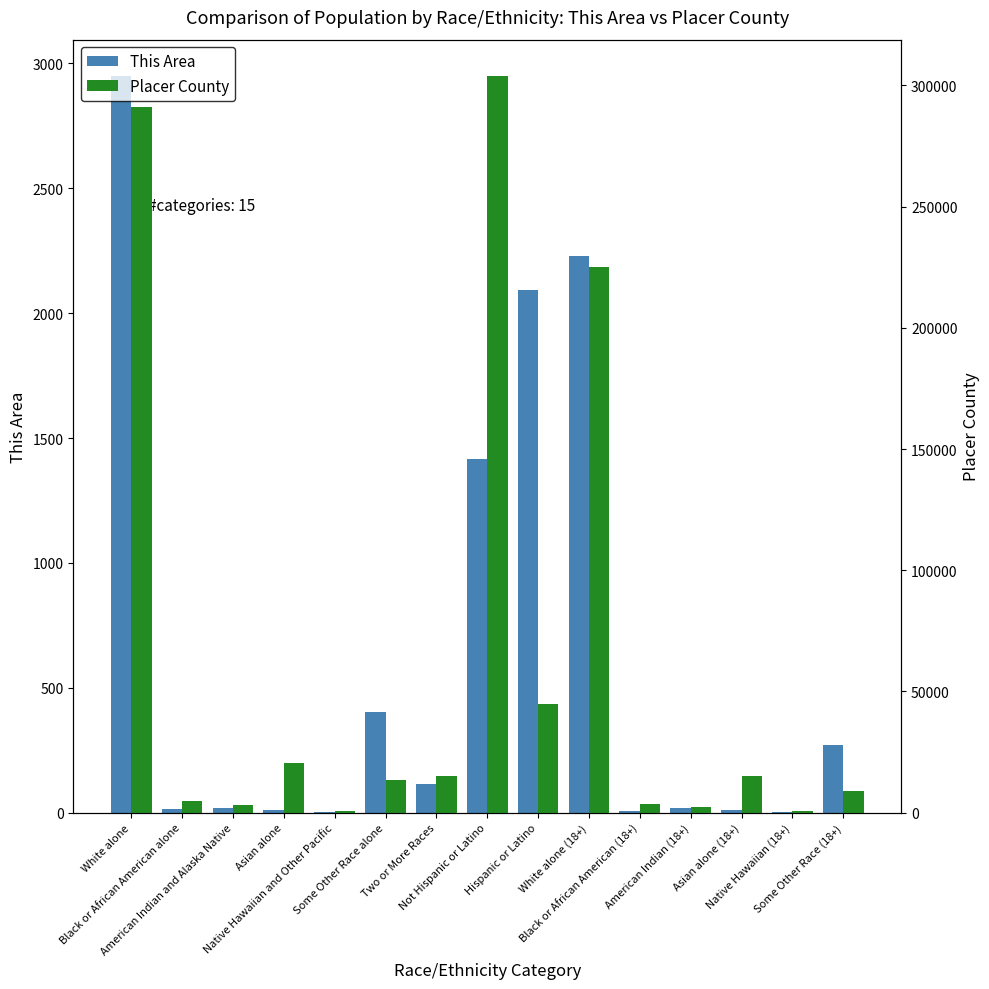

Which category has the highest value in the Placer County series?

Not Hispanic or Latino